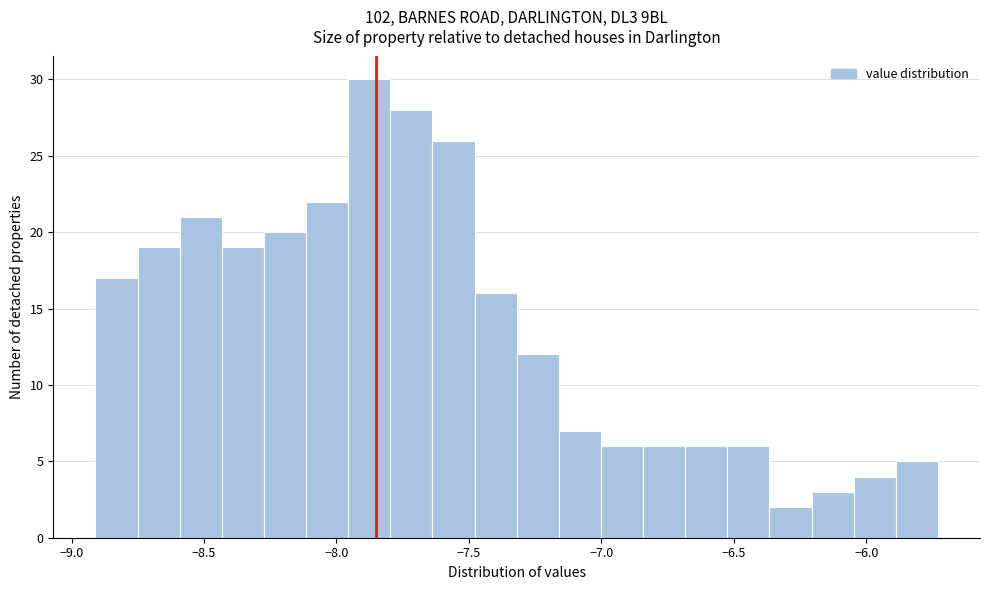

Read against the x-axis, roughly where is the centre of the tallest bar?

-7.90